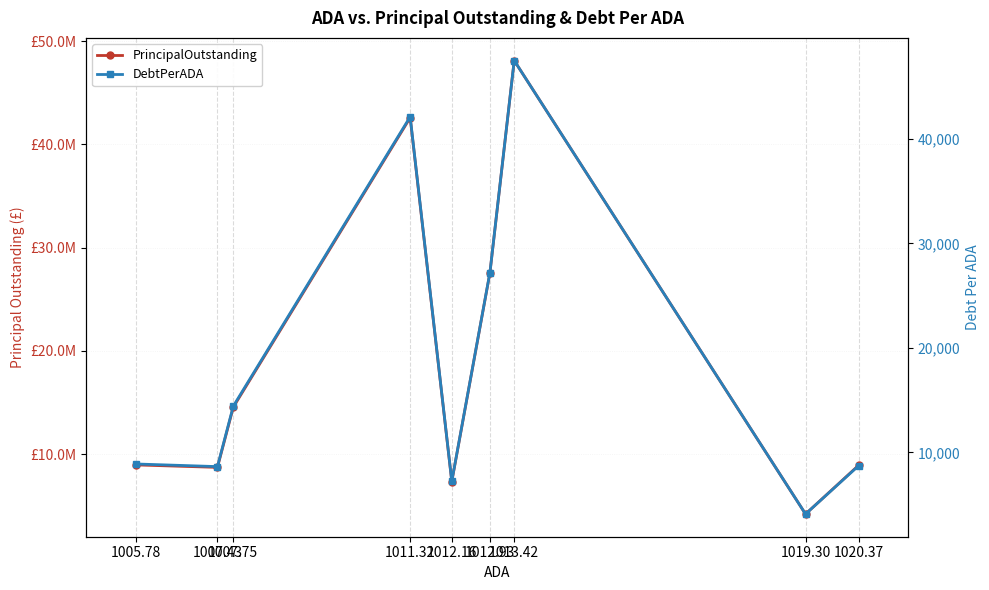

Does the chart display data point markers on the line(s)?

Yes